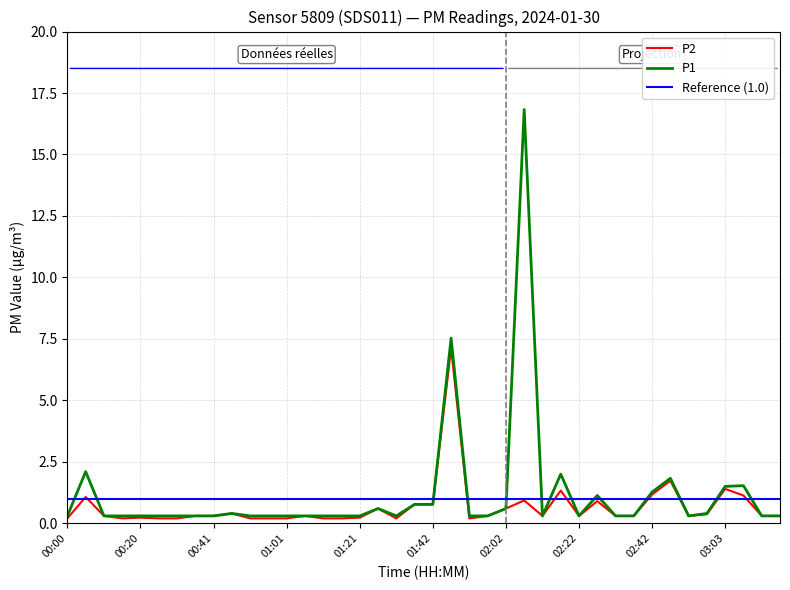

Which series has the widest spread of values?

P1